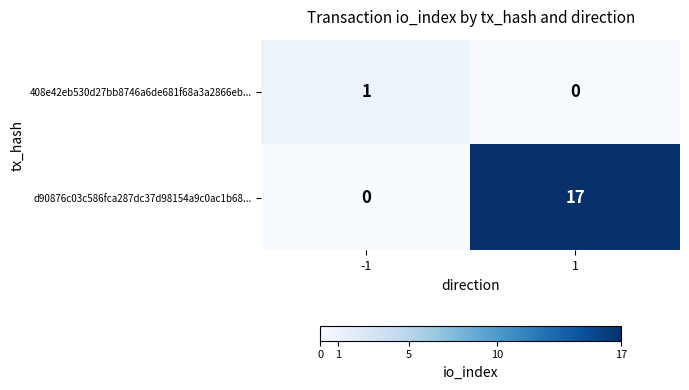

Reading left to right, extract all data points from this chart.

408e42eb530d27bb8746a6de681f68a3a2866eb...: 1	0
d90876c03c586fca287dc37d98154a9c0ac1b68...: 0	17